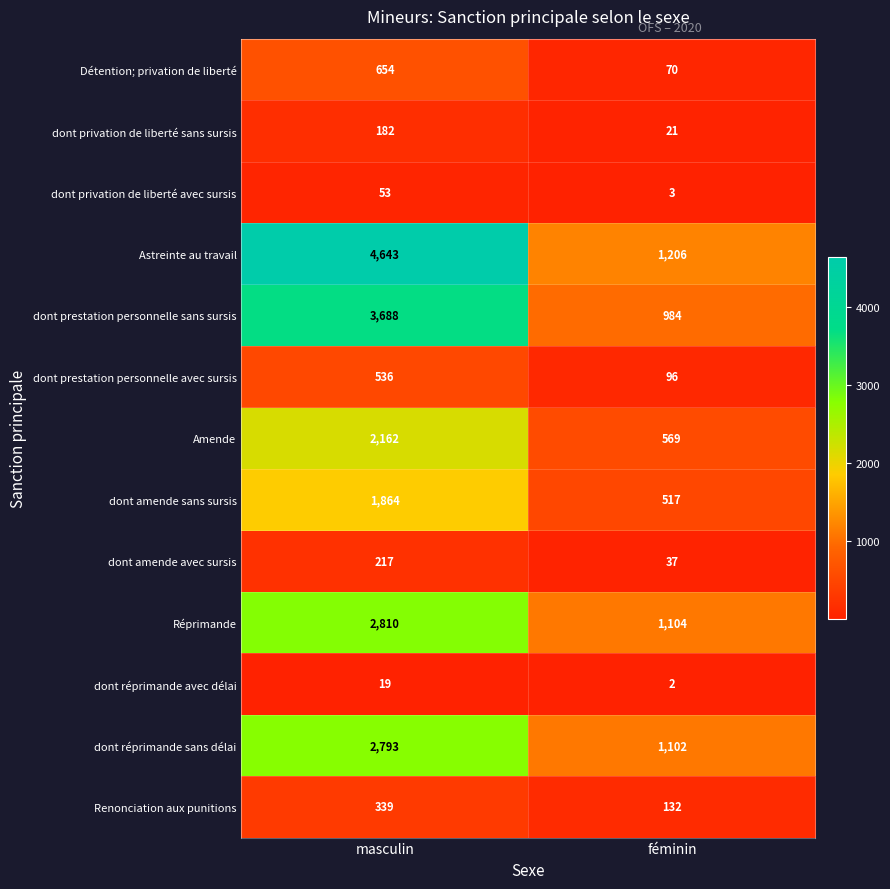

How many categories are shown in the chart?

2